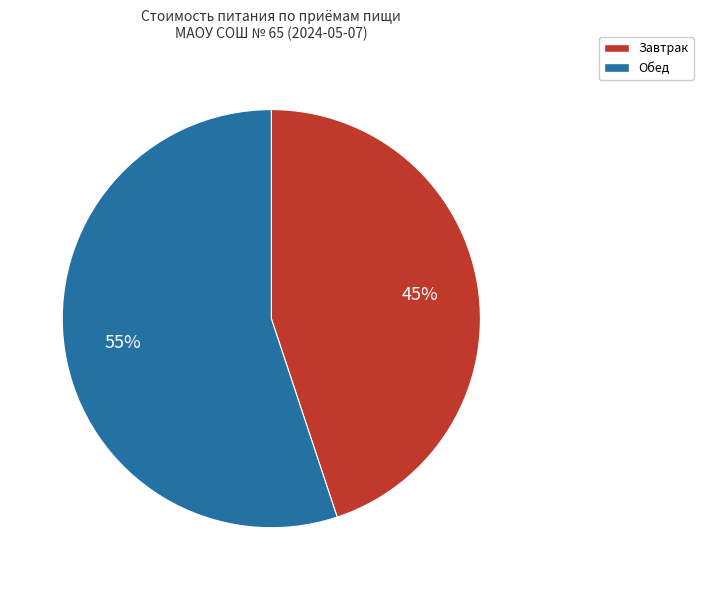

To the nearest percent, what is the combined percentage of Завтрак and Обед?

100%